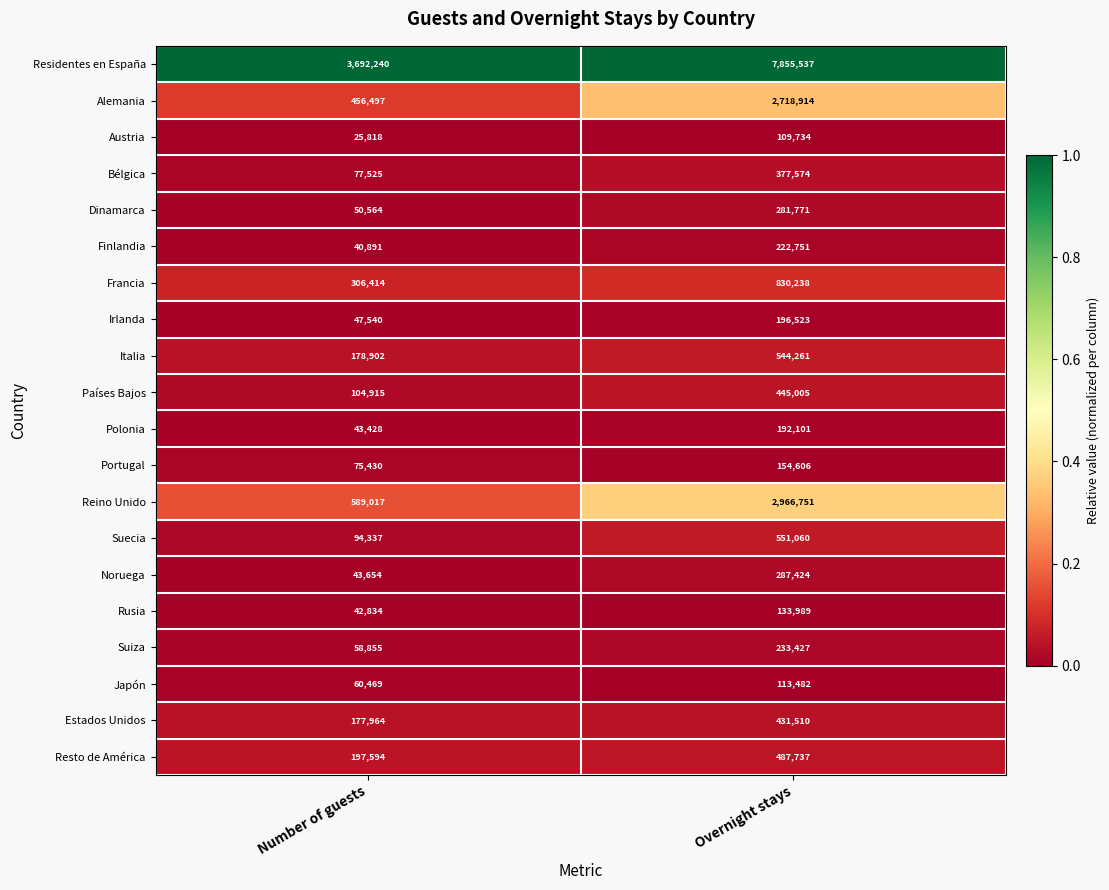

Which series has the largest total across all categories?

Residentes en España